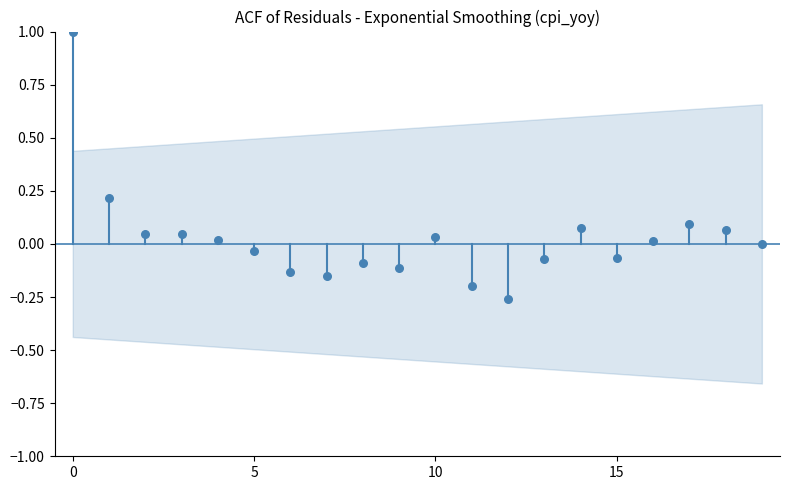

What is the range of Y values (max minus min)?

1.3